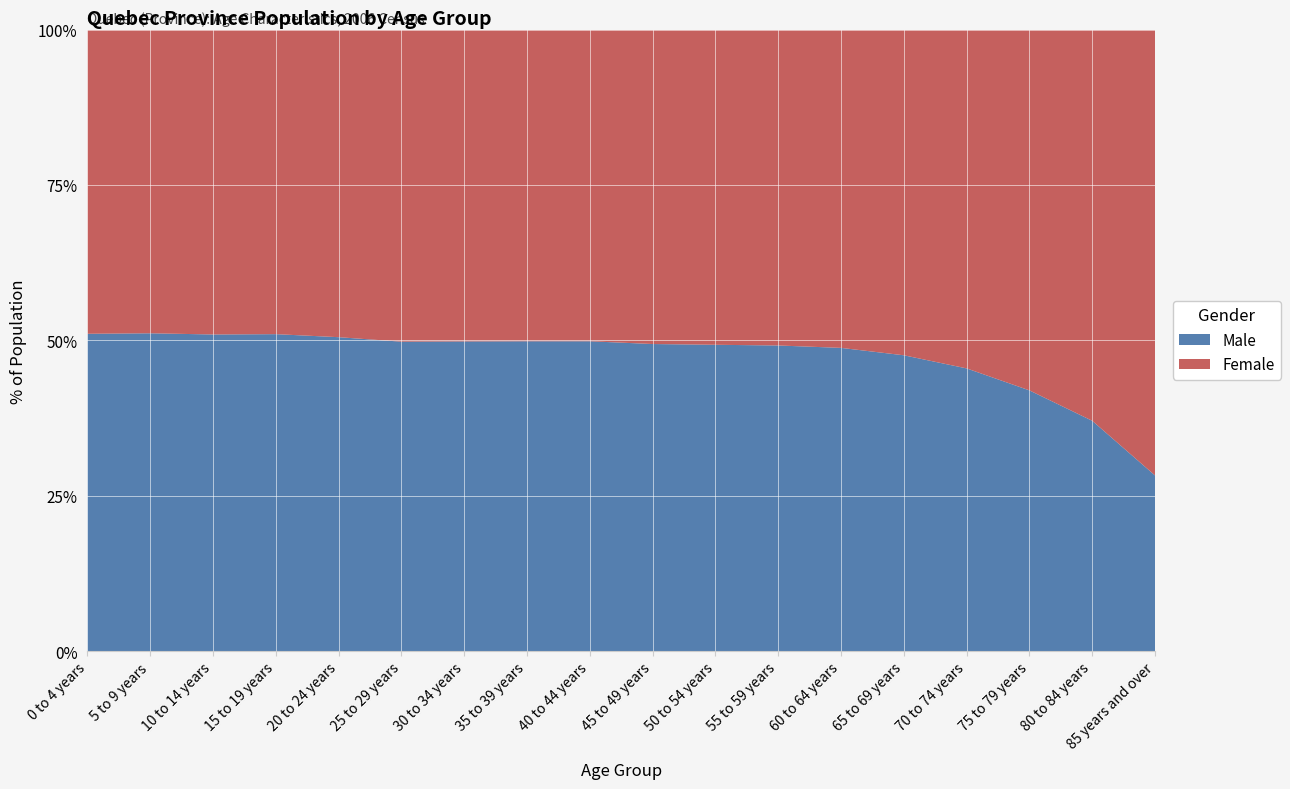

Reading left to right, list all the values displayed in this chart.

Male: 191565	203985	243595	242185	238440	245335	232800	250340	308570	318145	289780	257790	208805	150165	121940	92485	58075	33695
Female: 183710	195000	234655	232820	233730	247540	234525	251960	310550	325895	298300	266560	219270	165395	146205	128045	98695	85585